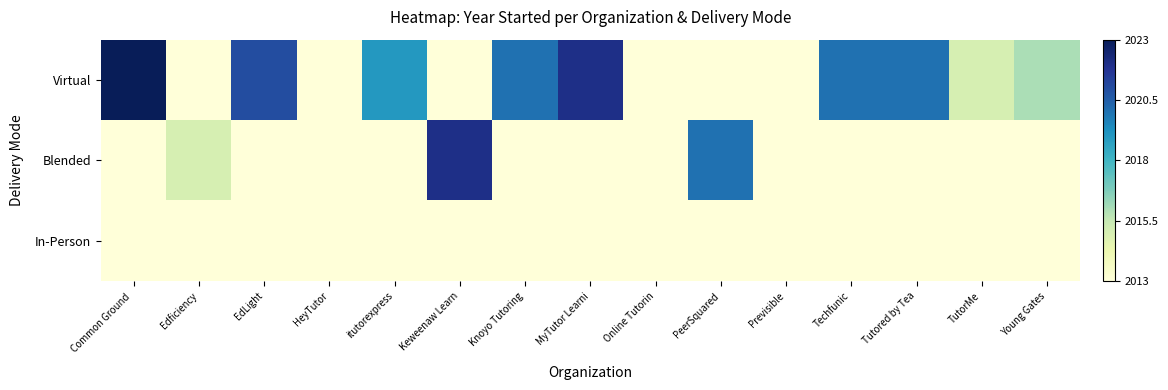

Reading right to left, transcribe all the data shown in this chart.

Virtual: Young Gates=0.3	TutorMe=0.2	Tutored by Tea=0.7	Techfunic=0.7	Previsible=0.0	PeerSquared=0.0	Online Tutorin=0.0	MyTutor Learni=0.9	Knoyo Tutoring=0.7	Keweenaw Learn=0.0	itutorexpress=0.6	HeyTutor=0.0	EdLight=0.8	Edficiency=0.0	Common Ground =1.0
Blended: Young Gates=0.0	TutorMe=0.0	Tutored by Tea=0.0	Techfunic=0.0	Previsible=0.0	PeerSquared=0.7	Online Tutorin=0.0	MyTutor Learni=0.0	Knoyo Tutoring=0.0	Keweenaw Learn=0.9	itutorexpress=0.0	HeyTutor=0.0	EdLight=0.0	Edficiency=0.2	Common Ground =0.0
In-Person: Young Gates=0.0	TutorMe=0.0	Tutored by Tea=0.0	Techfunic=0.0	Previsible=0.0	PeerSquared=0.0	Online Tutorin=0.0	MyTutor Learni=0.0	Knoyo Tutoring=0.0	Keweenaw Learn=0.0	itutorexpress=0.0	HeyTutor=0.0	EdLight=0.0	Edficiency=0.0	Common Ground =0.0